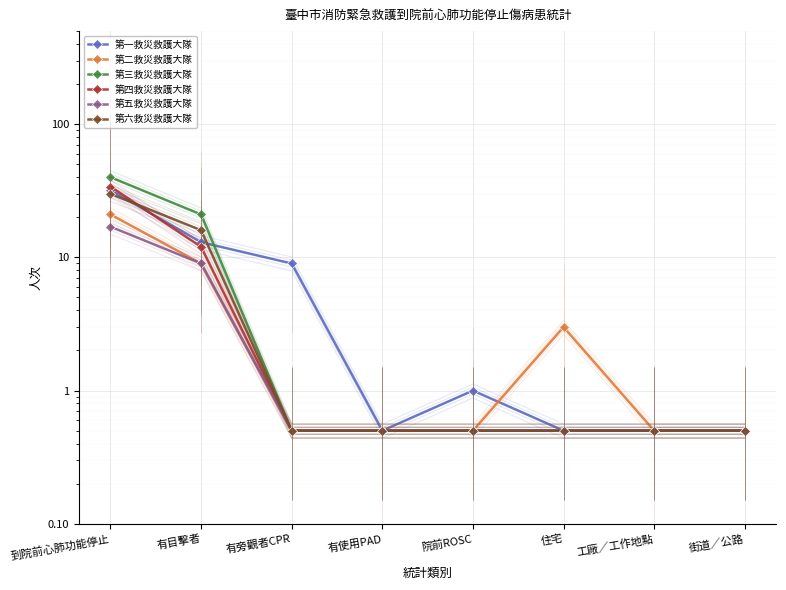

True or false: 第一救災救護大隊 has a value of 53.2 at 到院前心肺功能停止.

False